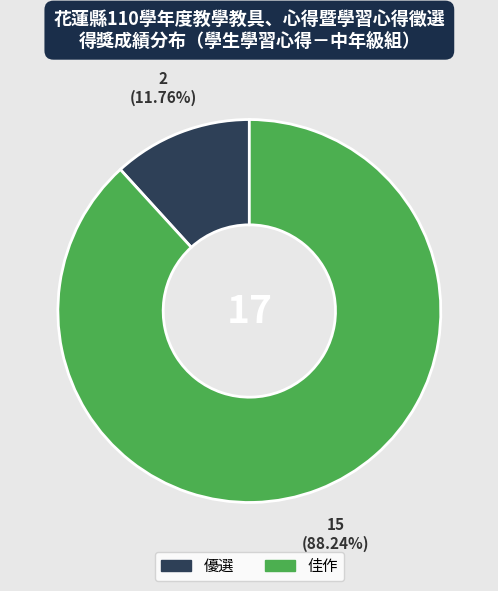

What is the majority slice?

佳作